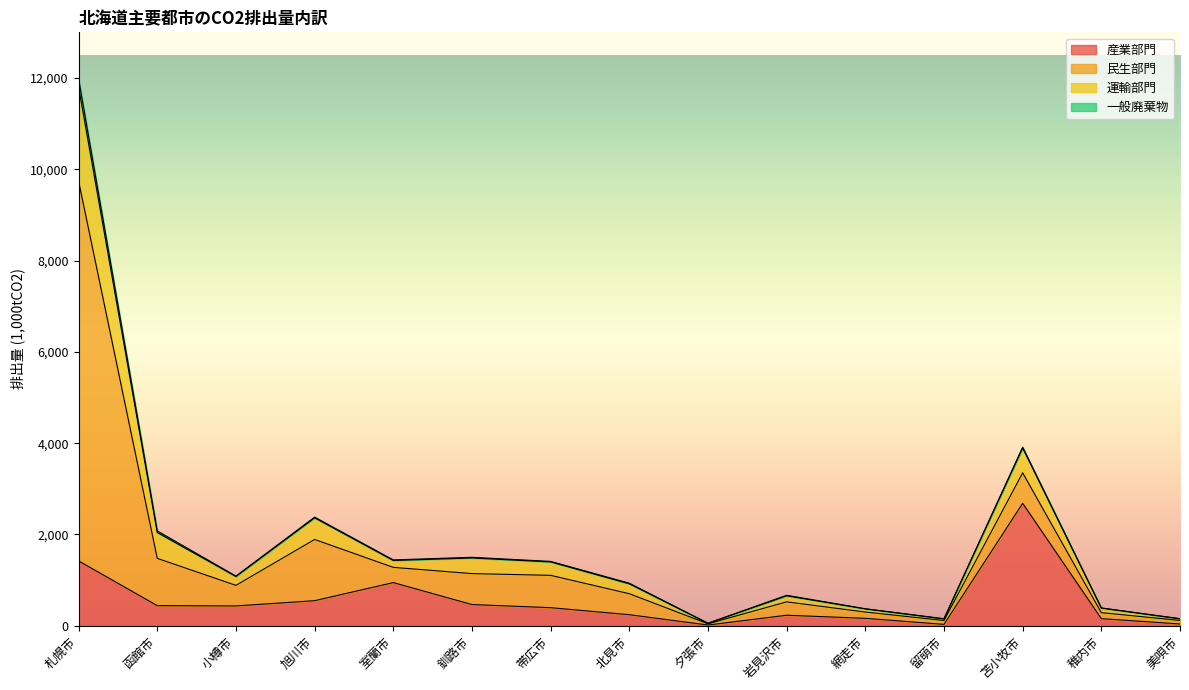

What are all the series names shown in the legend?

産業部門, 民生部門, 運輸部門, 一般廃棄物